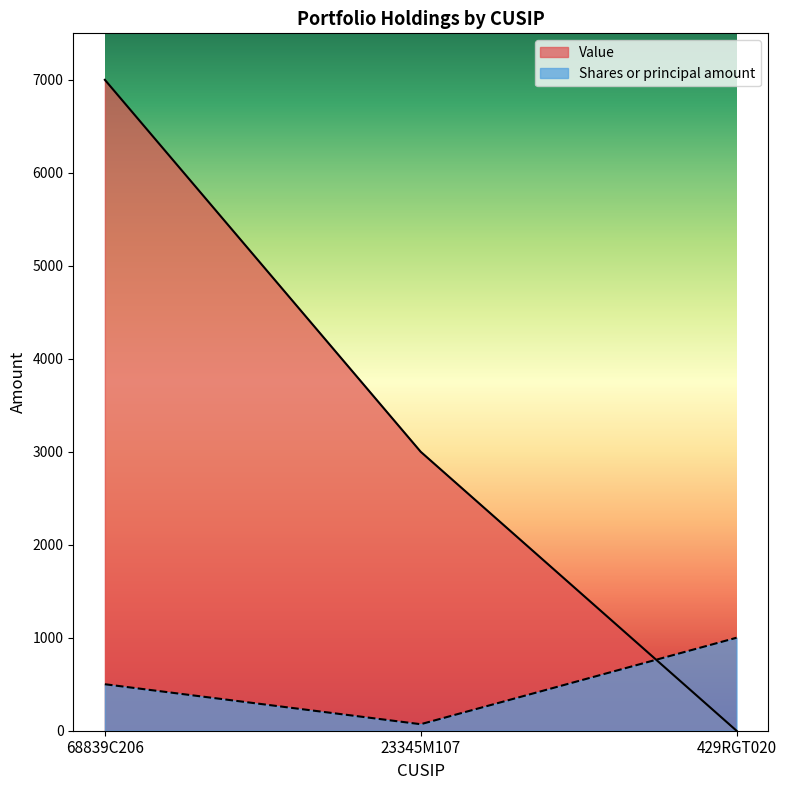

Is it true that Value equals 7000 at 68839C206?

True